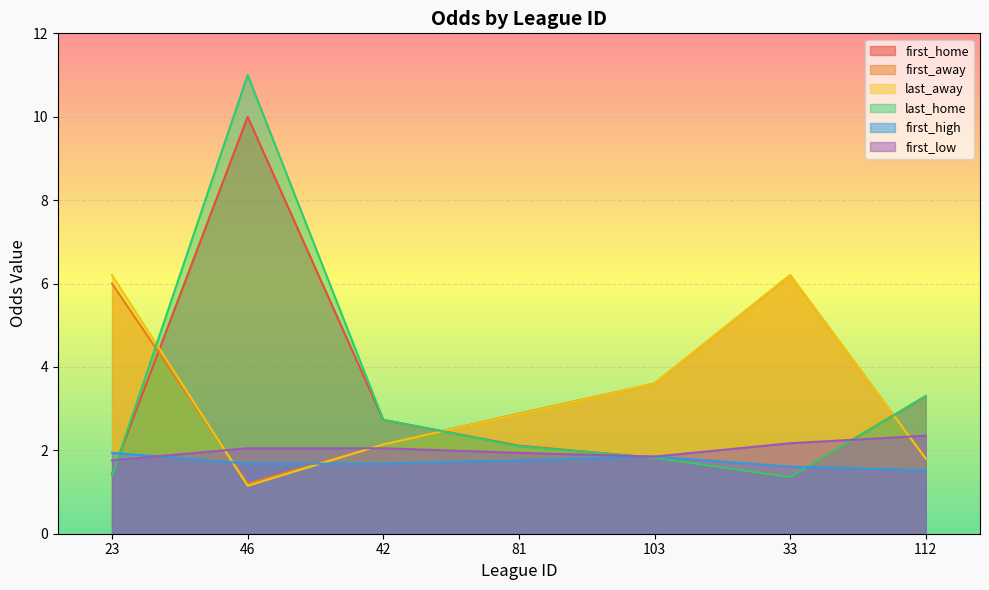

How many data points does each series have?

7